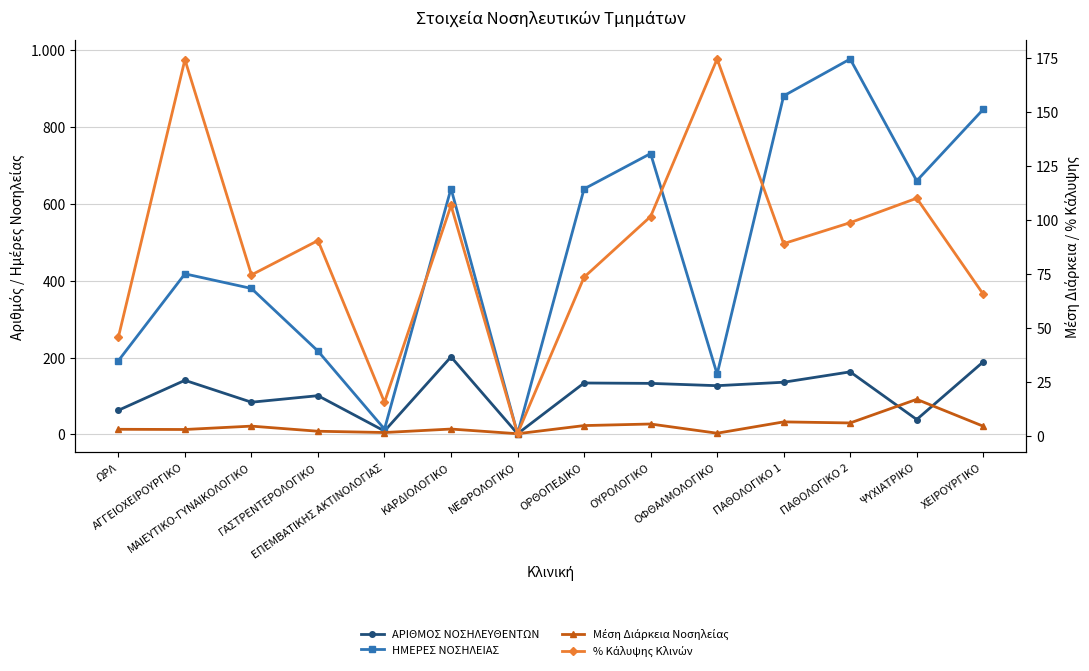

At how many categories does at least one series exceed 960?

1